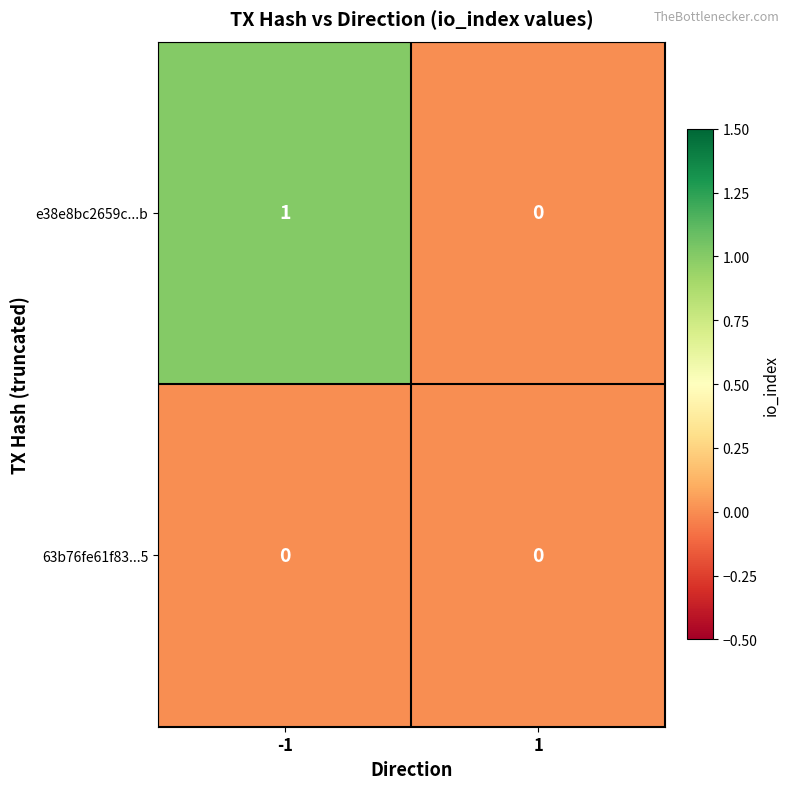

Rank the series by their maximum value, from highest to lowest.

e38e8bc2659c...b, 63b76fe61f83...5